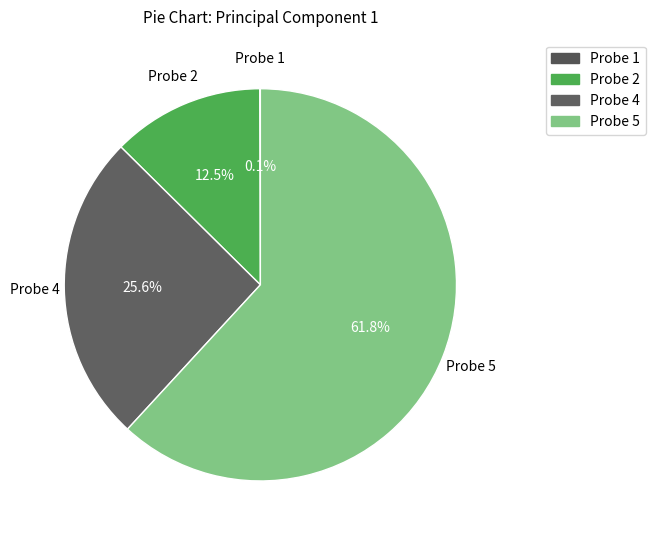

Between Probe 5 and Probe 1, which is larger?

Probe 5